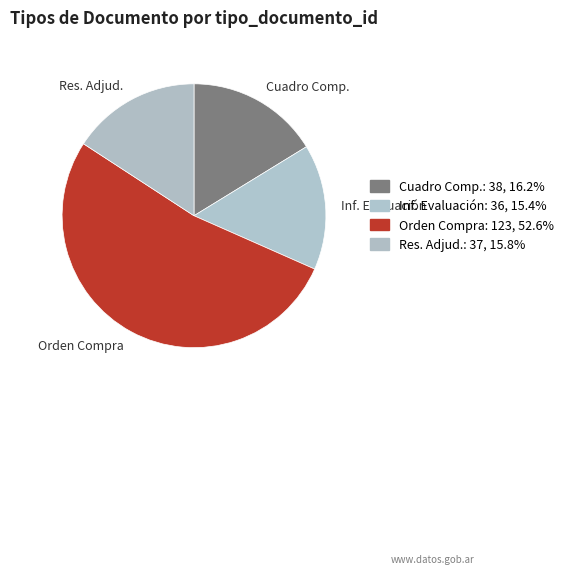

Which category has the biggest portion of the pie?

Orden Compra